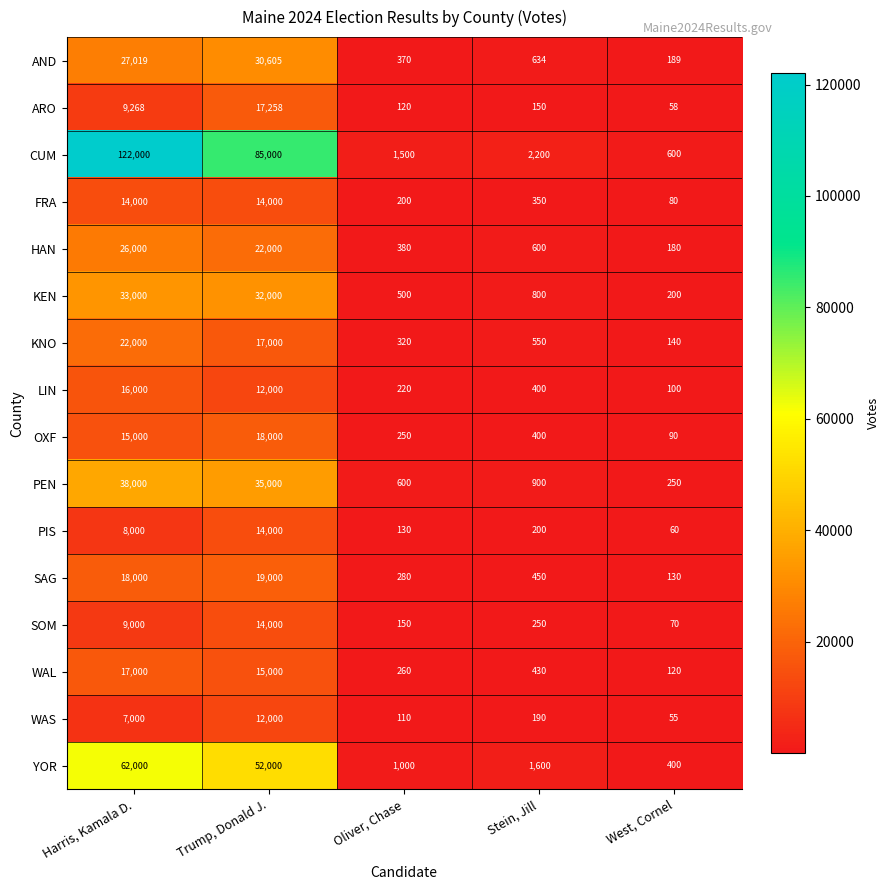

At which label does KEN reach its peak?

Harris, Kamala D.